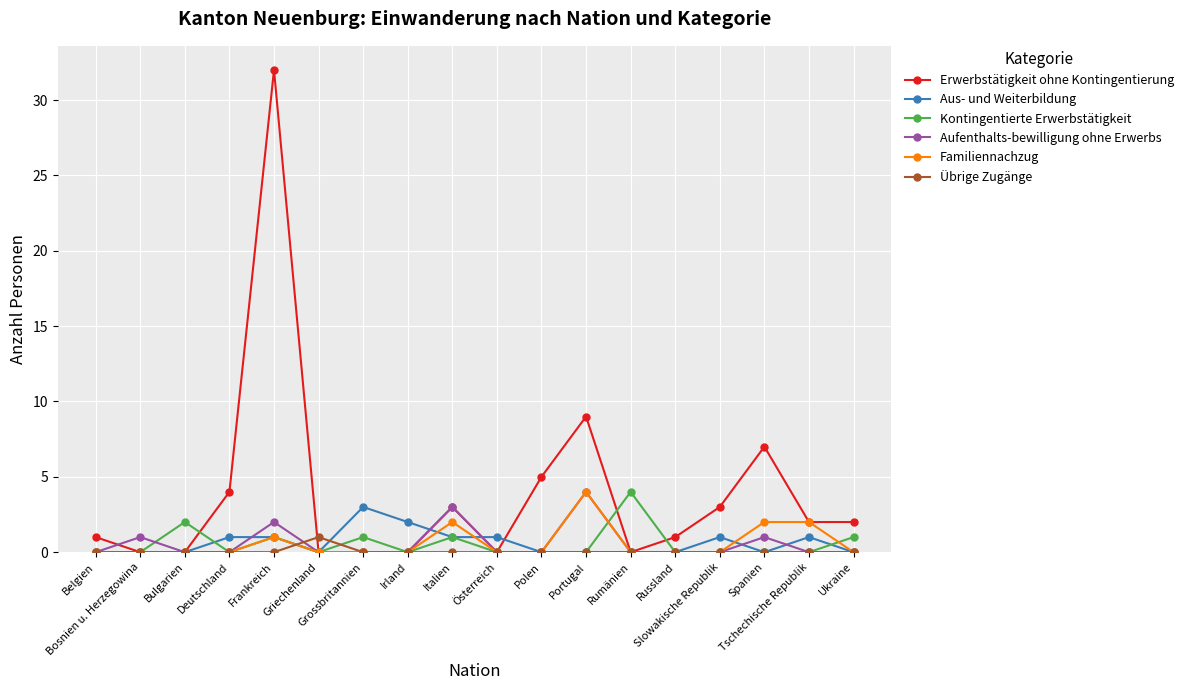

Which series has the widest spread of values?

Erwerbstätigkeit ohne Kontingentierung